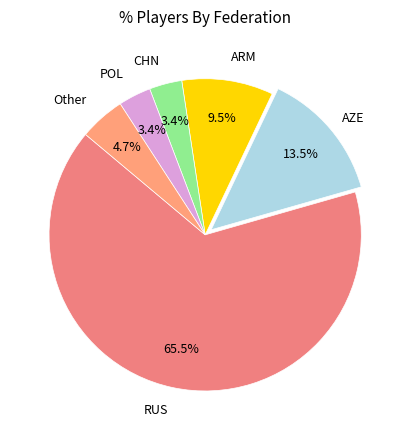

Count the number of slices in the pie.

6